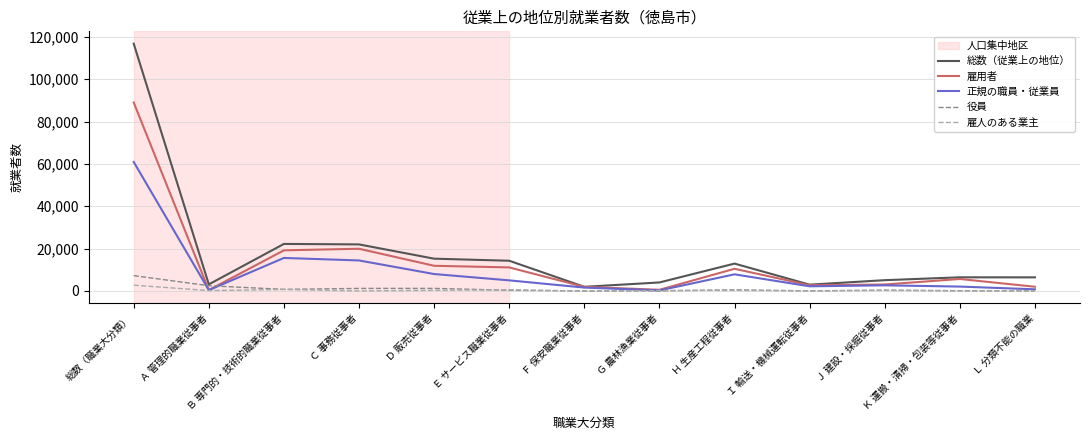

Is it true that 総数（従業上の地位） equals 32190 at Ｂ 専門的・技術的職業従事者?

False